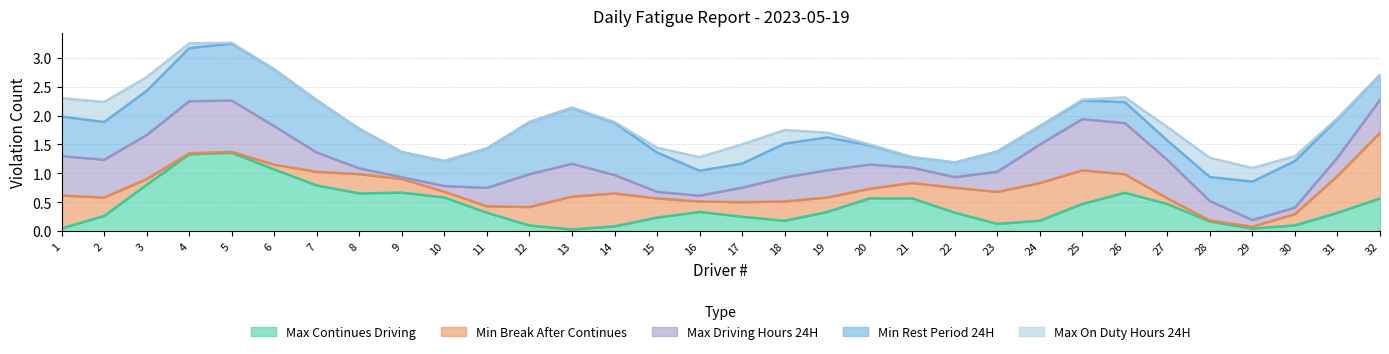

Where is the first local maximum for Max On Duty Hours 24H?

2